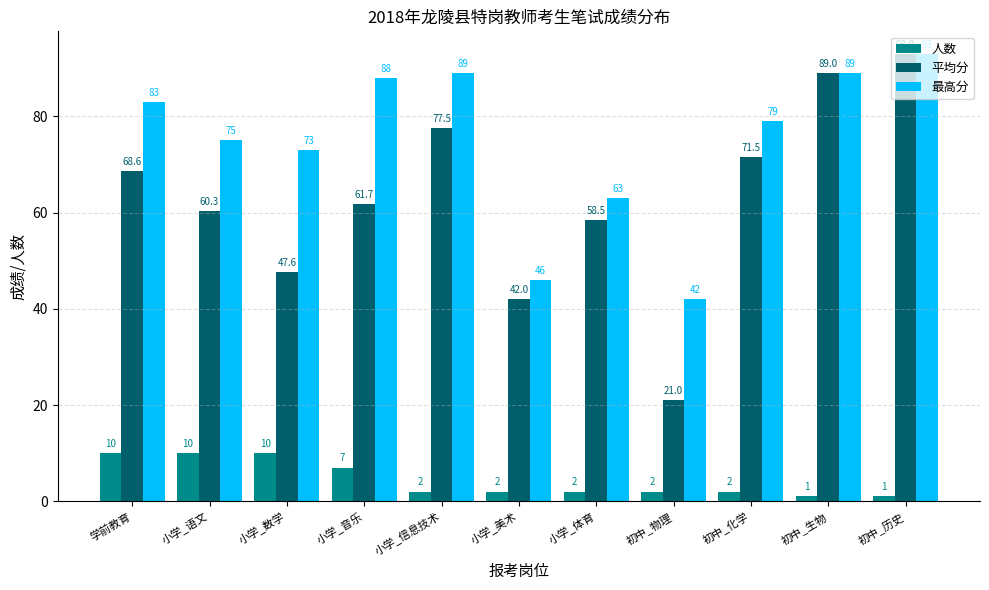

How many groups of bars are there?

11